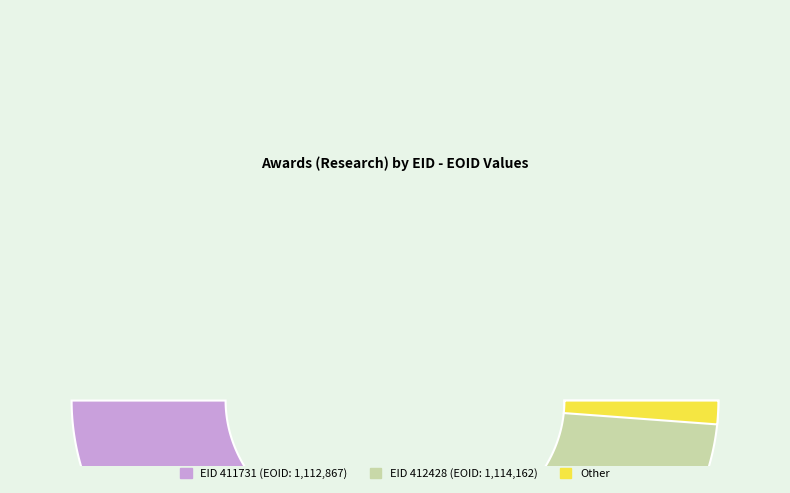

To the nearest percent, what portion does 412428 represent?

50%